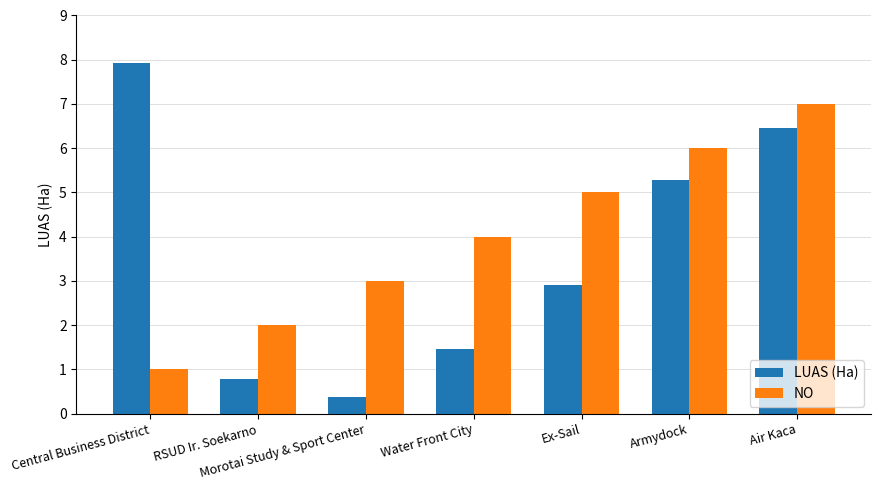

Reading right to left, transcribe all the data shown in this chart.

LUAS (Ha): Air Kaca=6.5	Armydock=5.3	Ex-Sail=2.9	Water Front City=1.5	Morotai Study & Sport Center=0.4	RSUD Ir. Soekarno=0.8	Central Business District=7.9
NO: Air Kaca=7.0	Armydock=6.0	Ex-Sail=5.0	Water Front City=4.0	Morotai Study & Sport Center=3.0	RSUD Ir. Soekarno=2.0	Central Business District=1.0